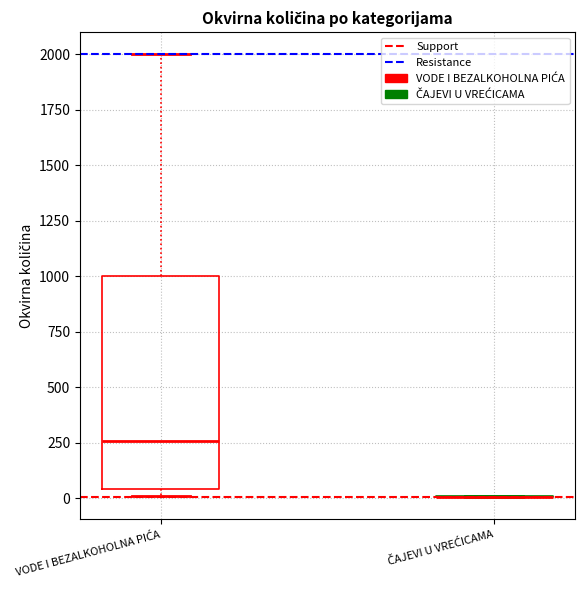

Reading left to right, transcribe this box plot: for each box, give where its median line is, the range the box spans, and where its two whiskers end, as read against the y-axis. The values are not printed on the chart, so give them approximately, as read against the axis.

VODE I BEZALKOHOLNA PIĆA: median 250, box 50 to 1000, whiskers 0 to 2000
ČAJEVI U VREĆICAMA: box collapsed to a line at 0, whiskers 0 to 0